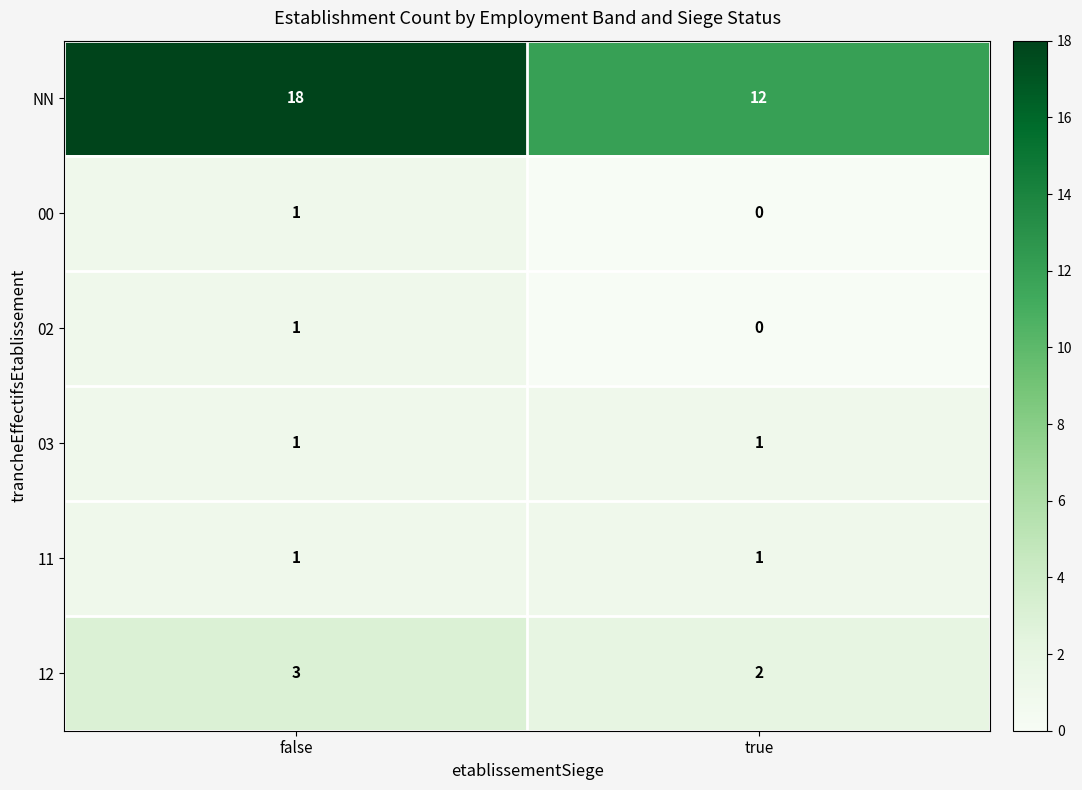

Reading left to right, extract all data points from this chart.

NN: 18	12
00: 1	0
02: 1	0
03: 1	1
11: 1	1
12: 3	2